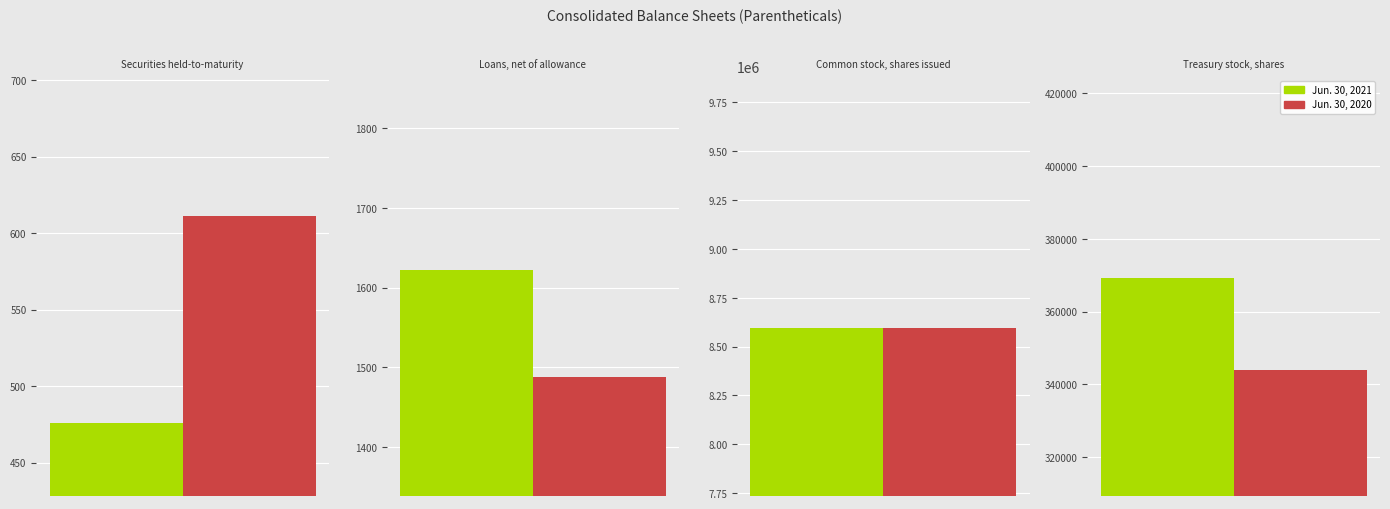

What is the lowest value of the Jun. 30, 2021 series?

476